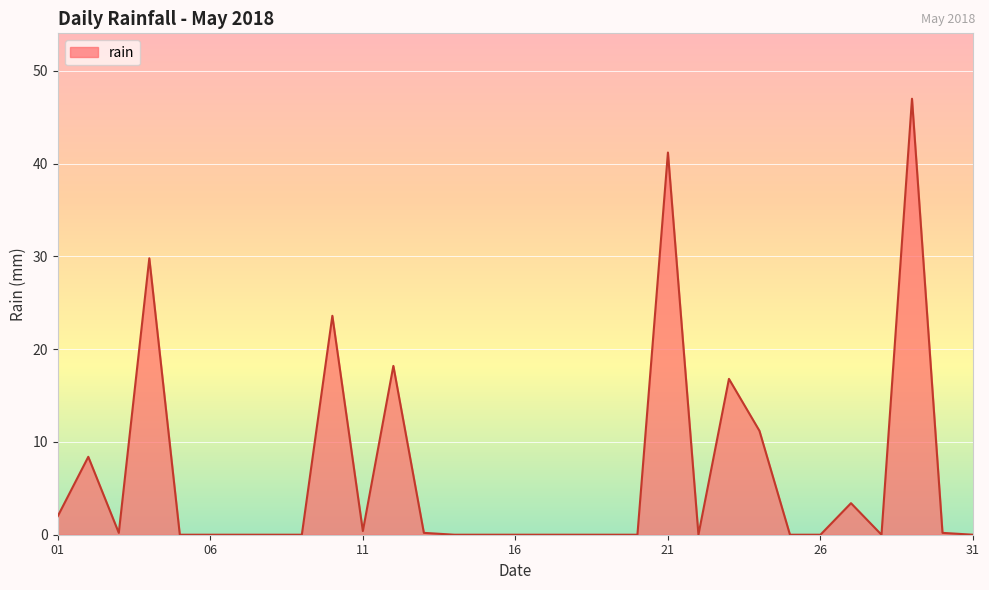

What is the difference between the maximum and minimum values?

47.0